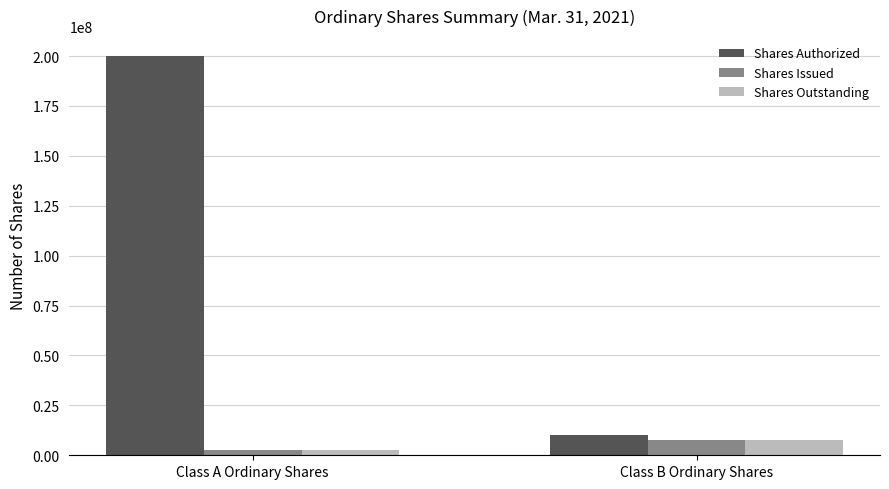

What is the difference between the Shares Outstanding values at Class A Ordinary Shares and Class B Ordinary Shares?

5007800